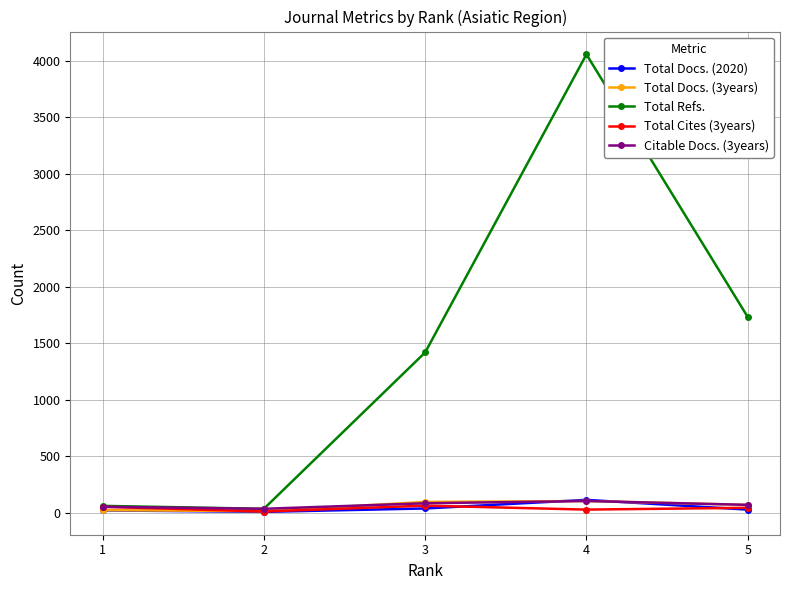

At which category is the sum across all series the highest?

4